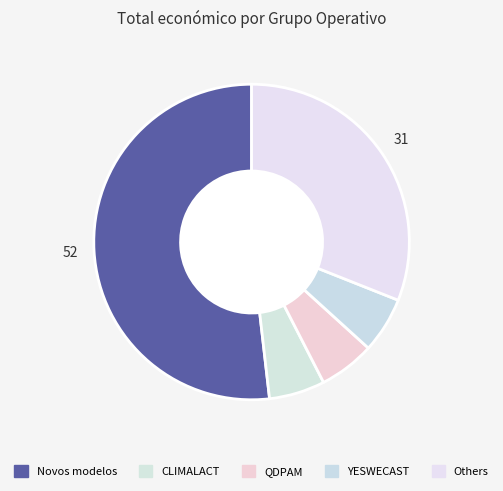

Which category has the biggest portion of the pie?

Novos modelos